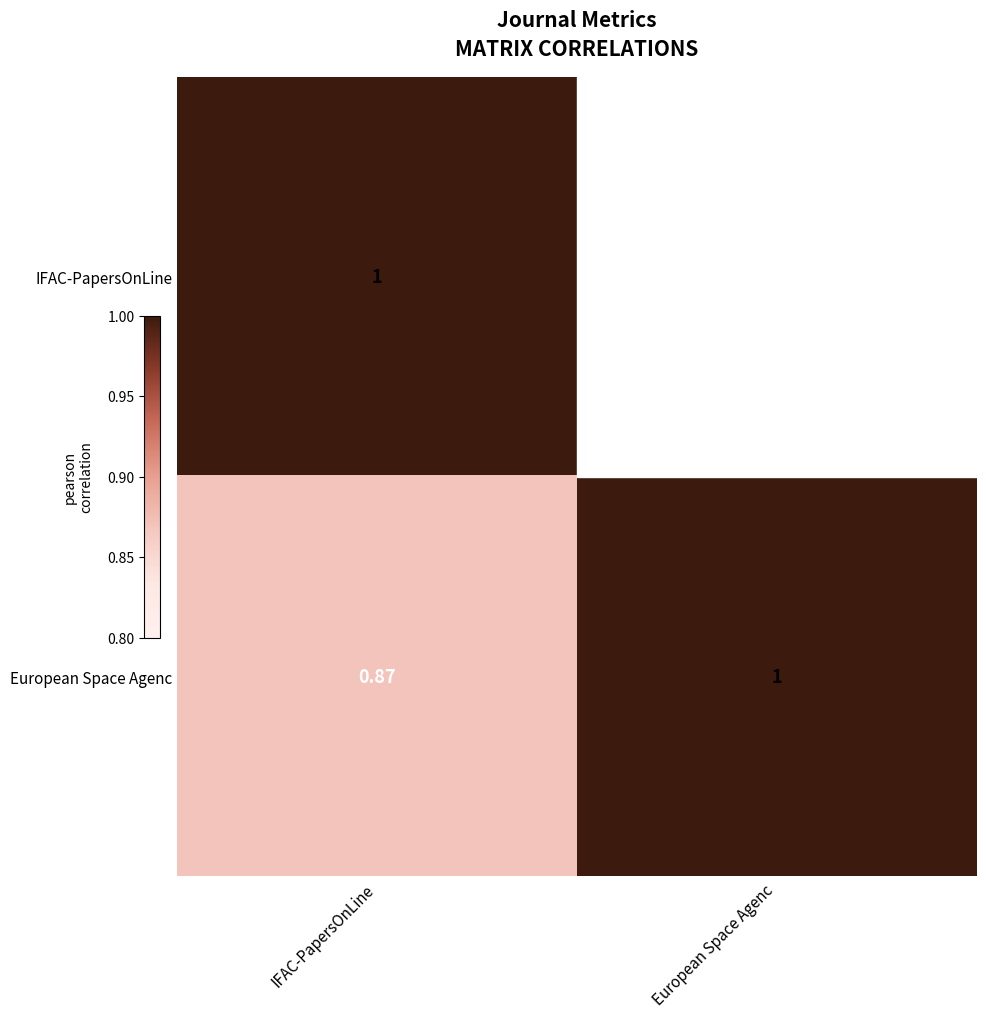

At IFAC-PapersOnLine, list the series in order from smallest to largest.

European Space Agenc, IFAC-PapersOnLine